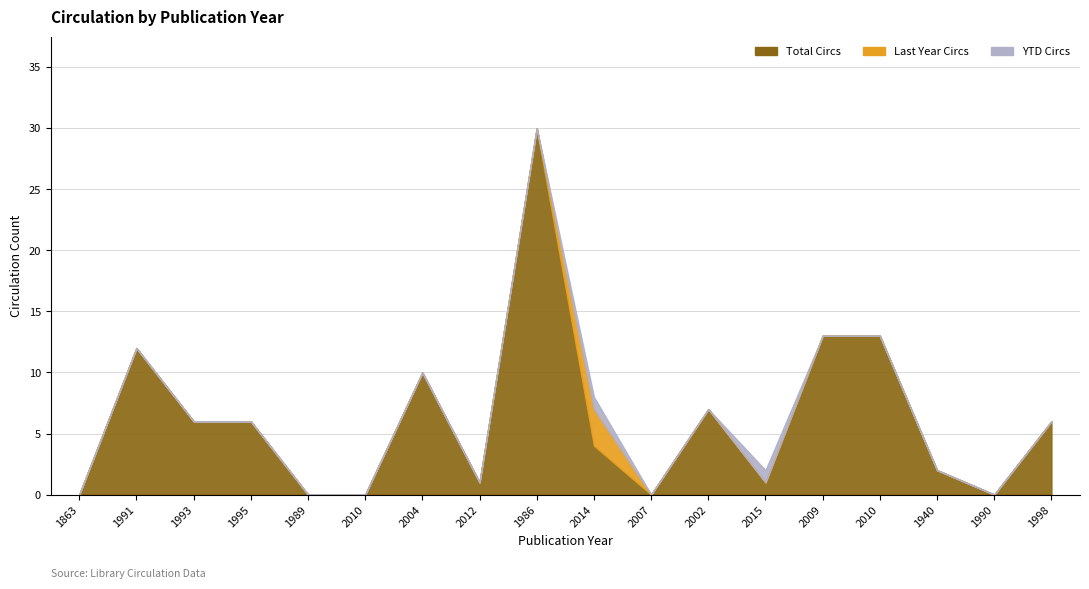

True or false: YTD Circs and Last Year Circs cross at least once.

False